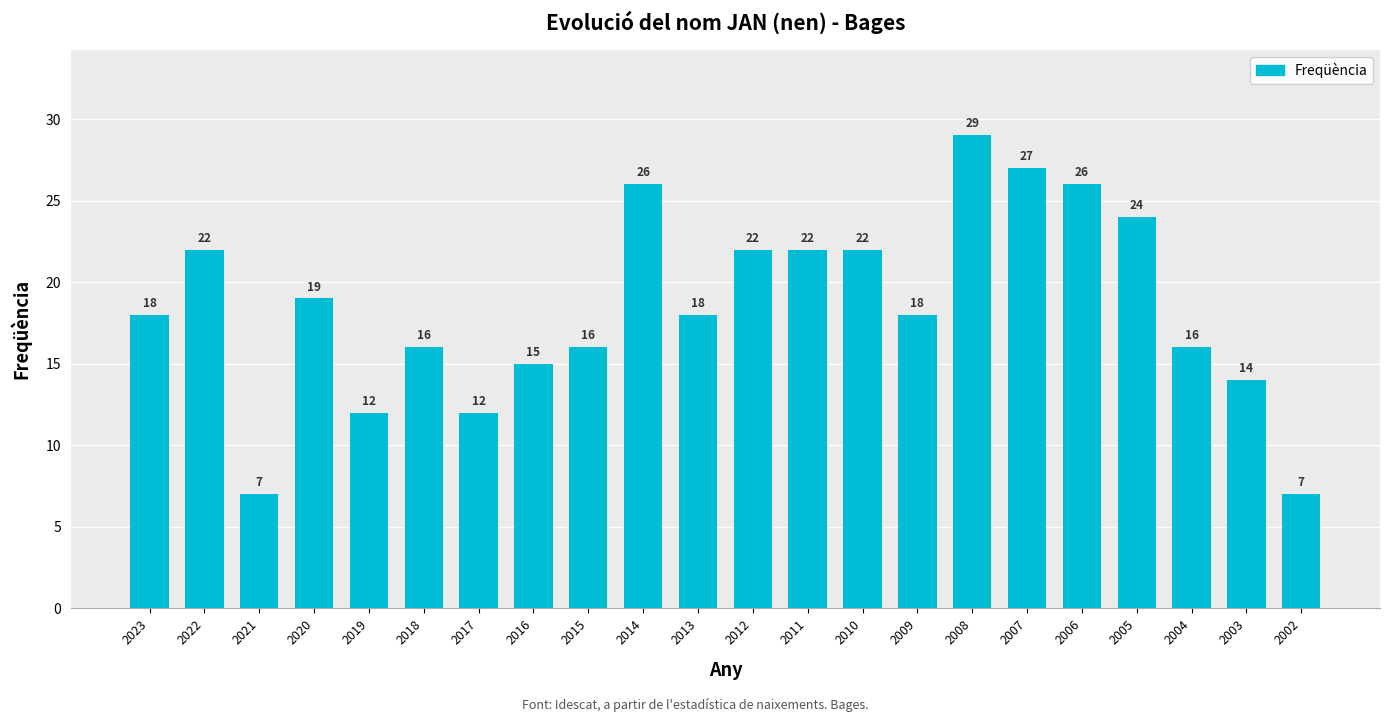

Which label corresponds to the largest value in the chart?

2008